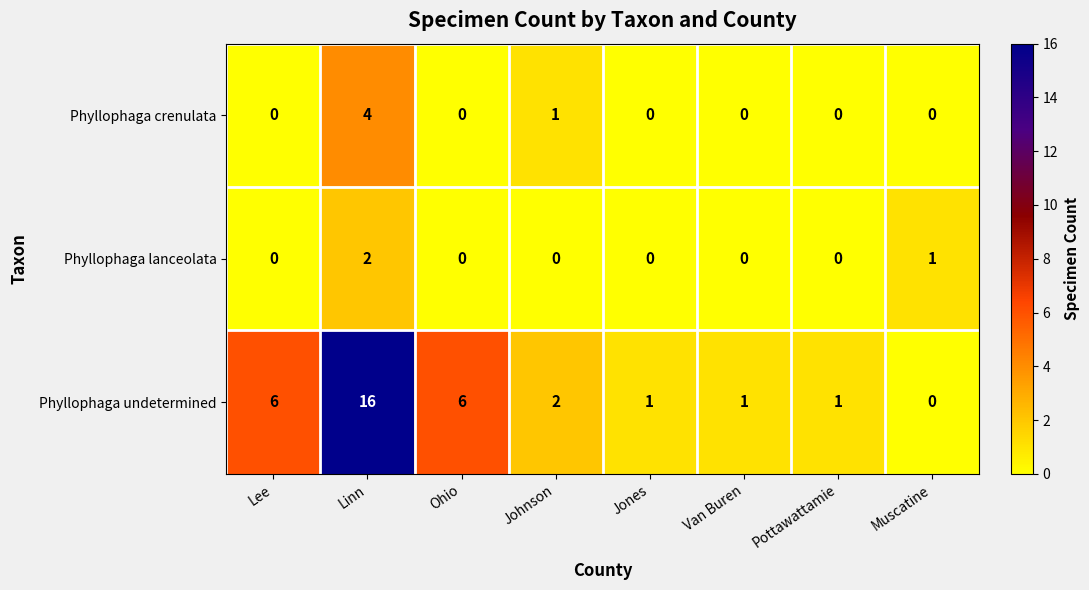

Which series has the largest range (max minus min)?

Phyllophaga undetermined